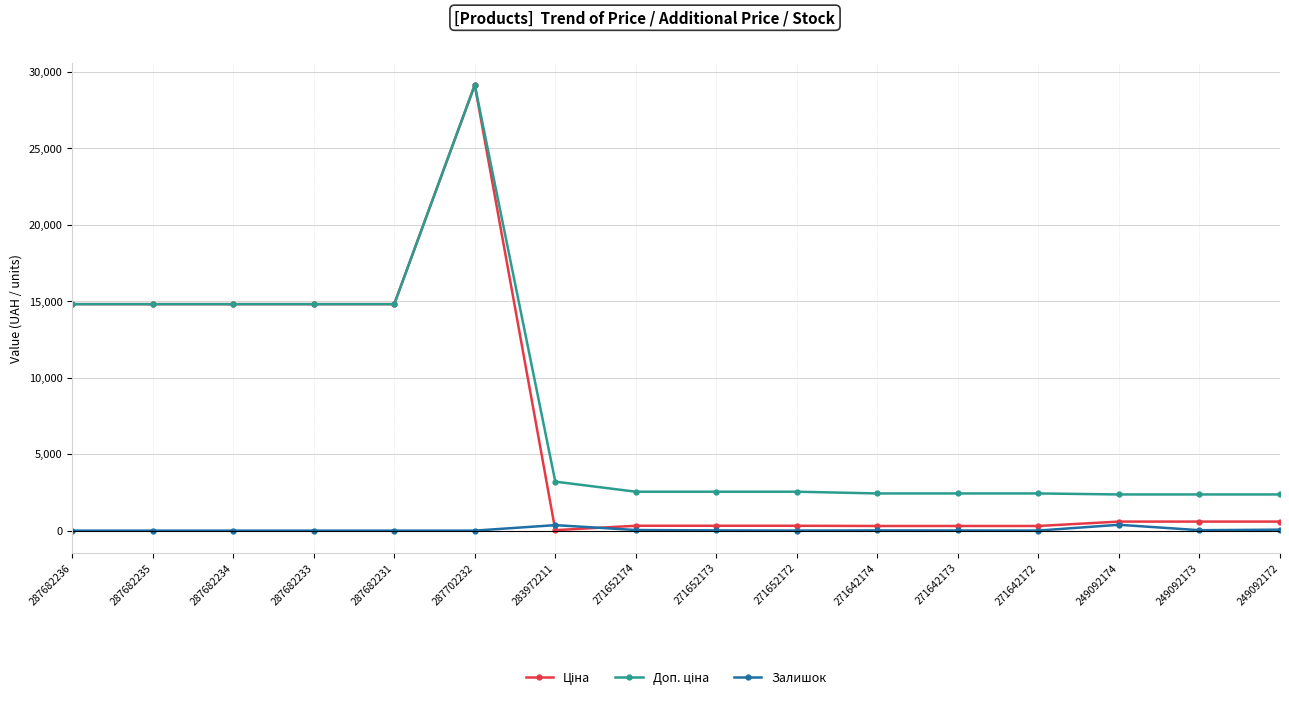

The Залишок series shows 5.0 at 271642172. True or false?

True